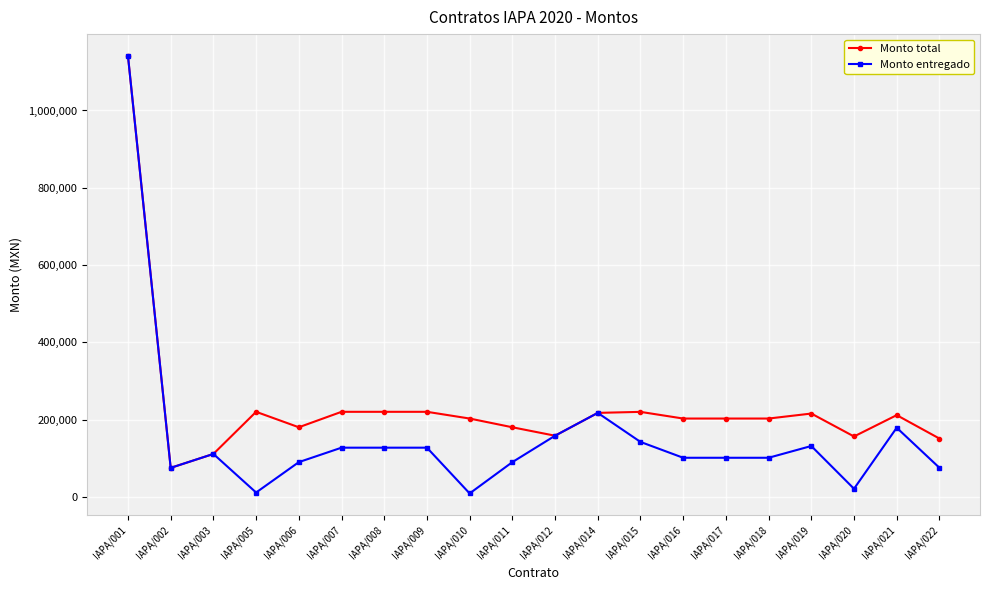

What is the spread (max minus min) of values at IAPA/011?

90203.4